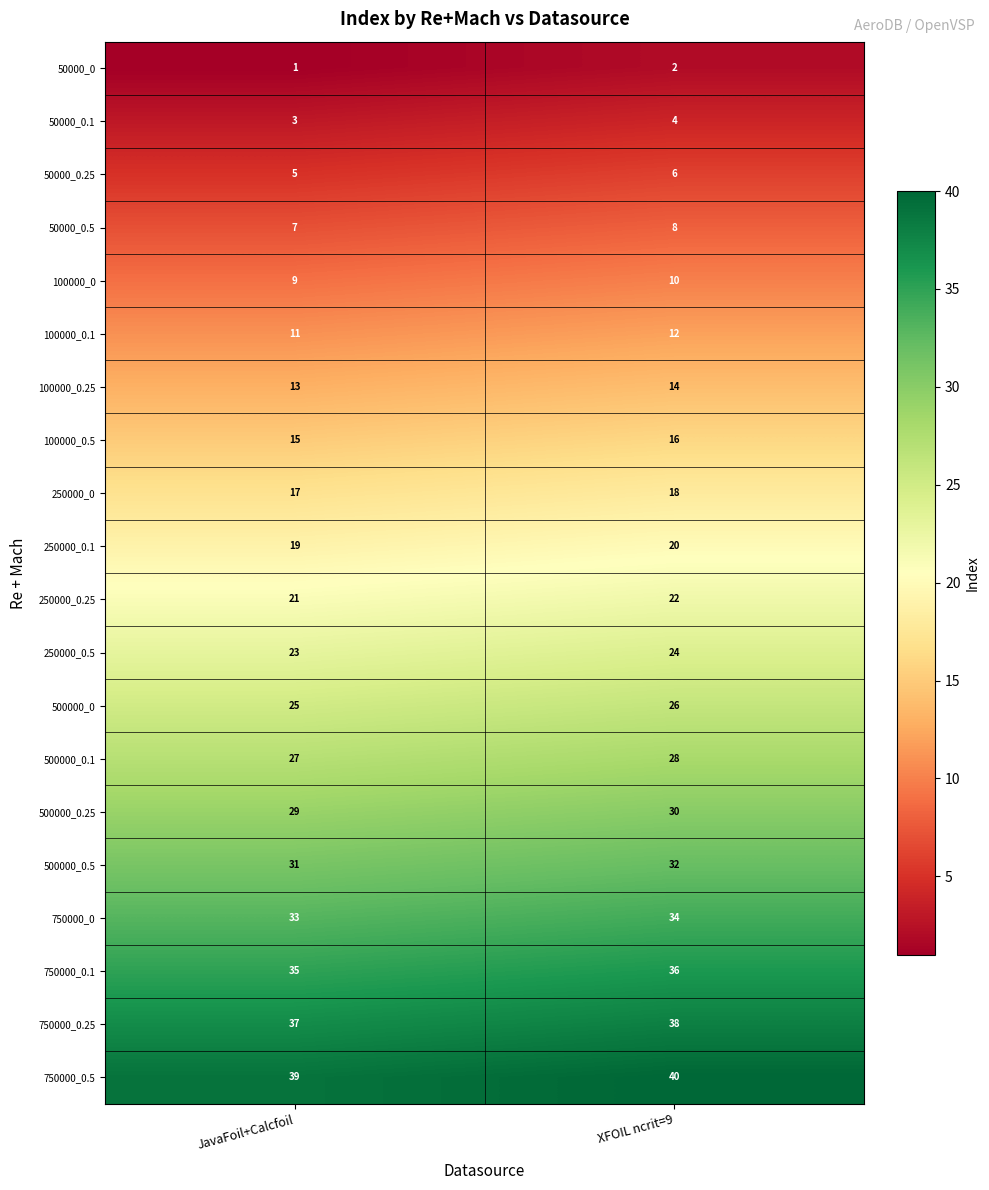

How many series are shown in this chart?

20